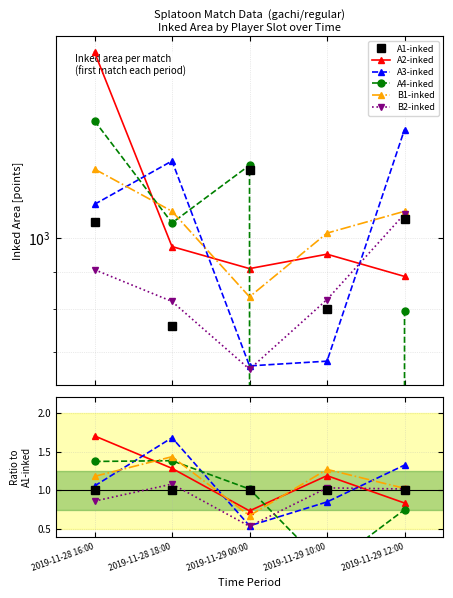

The value of B2-inked at 2019-11-28 18:00 is 1.1. True or false?

True